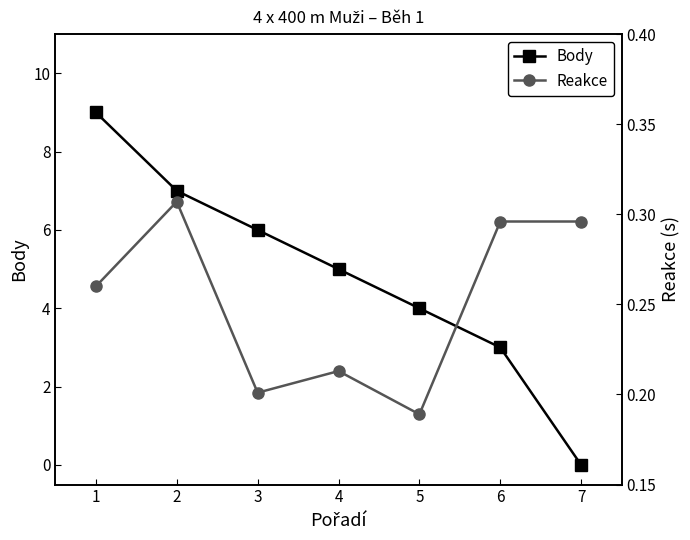

Which category has the lowest value in the Body series?

7